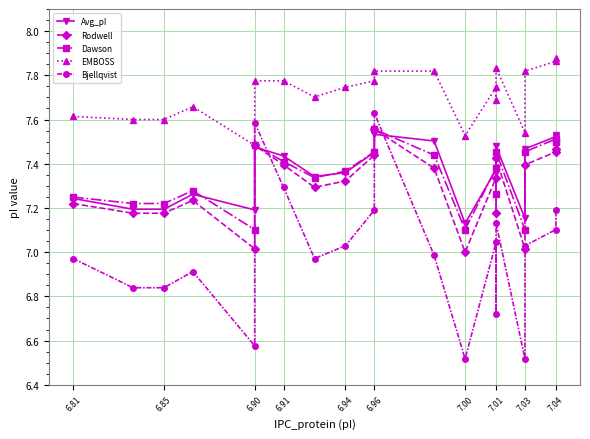

True or false: EMBOSS and Rodwell intersect in this chart.

False